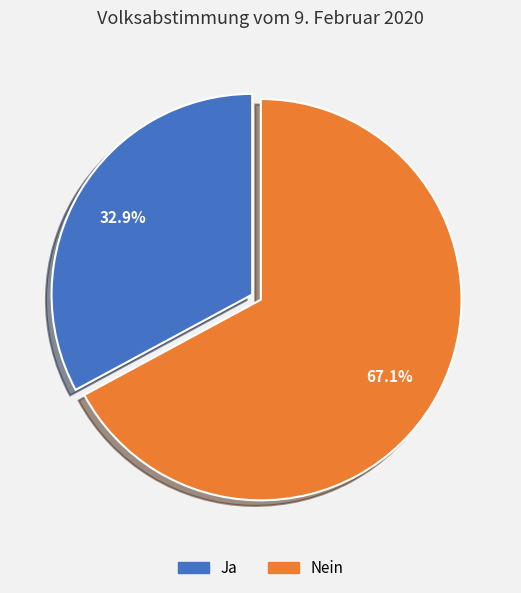

To the nearest percent, what is the difference between the largest and smallest slice percentages?

34%